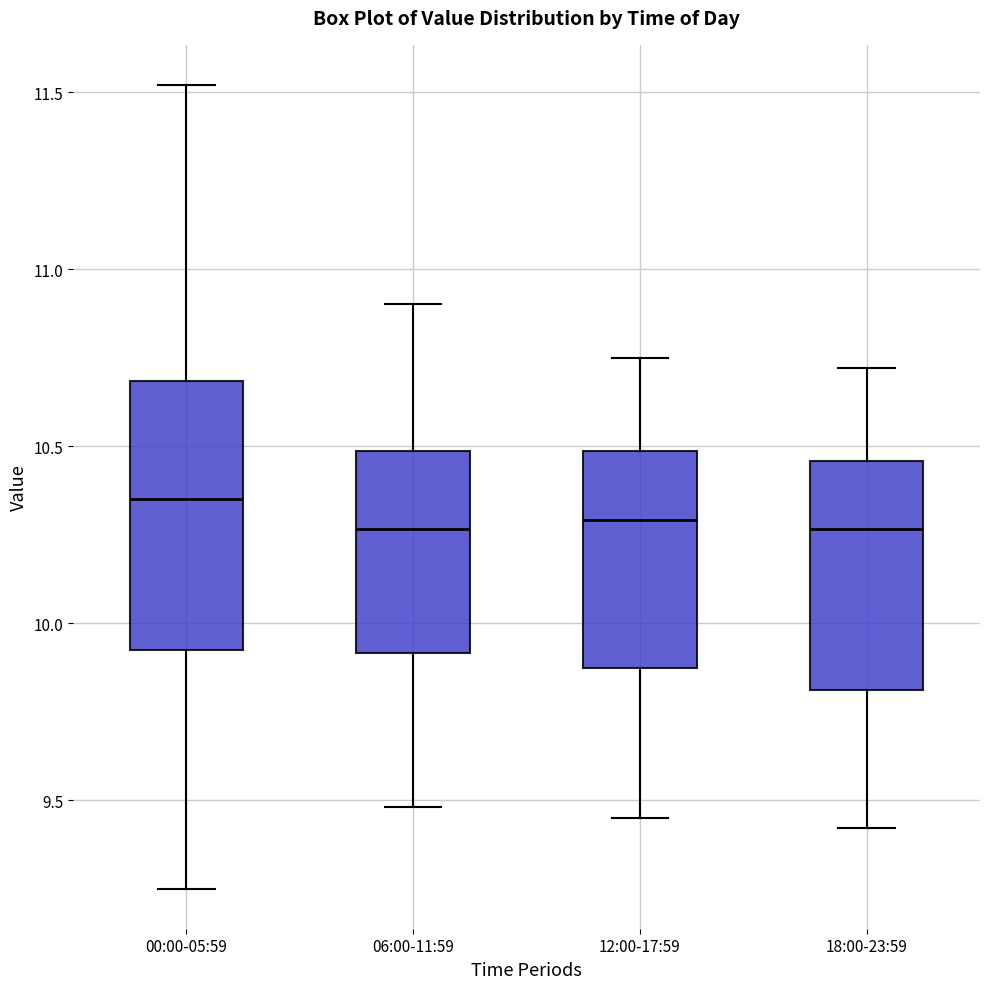

Comparing the boxes themselves (not the whiskers), which one is the tallest?

00:00-05:59